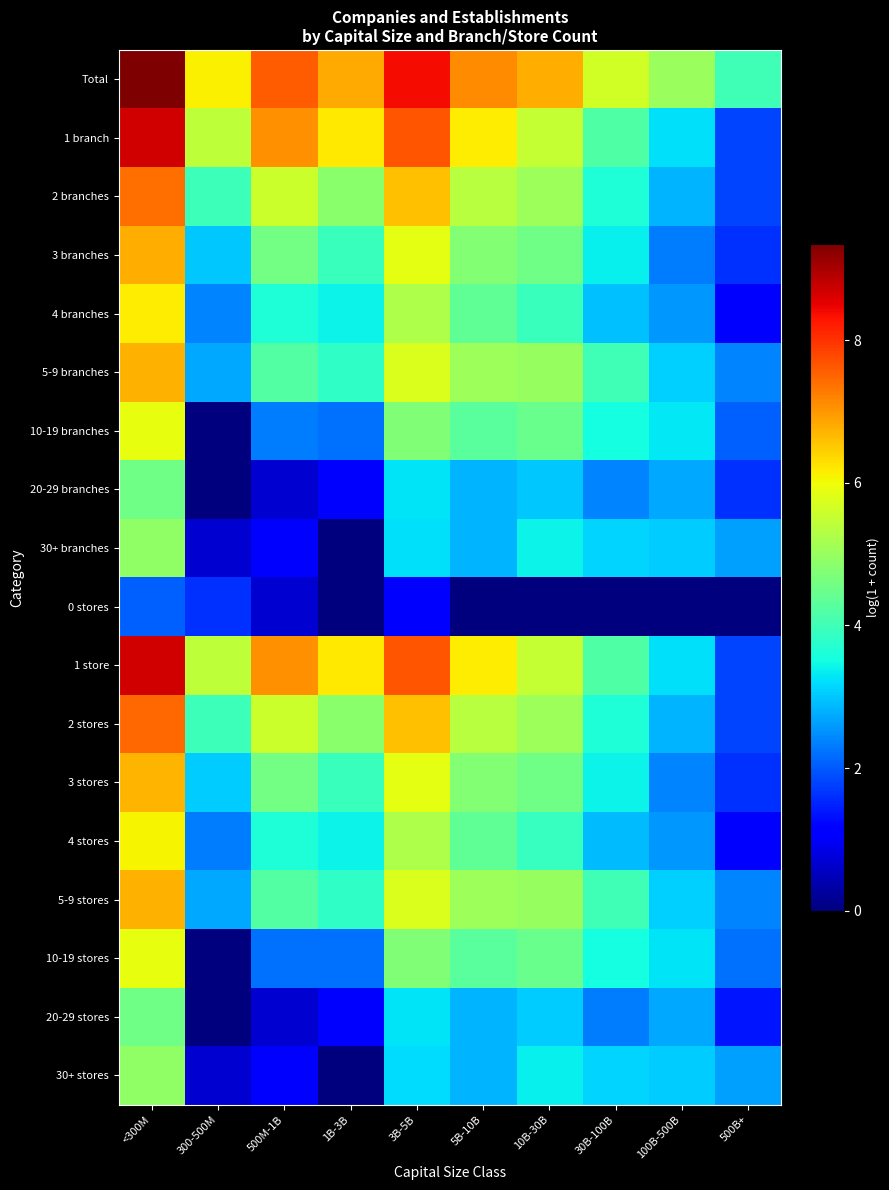

Reading left to right, extract all data points from this chart.

Total: <300M=9.4	300-500M=6.1	500M-1B=7.6	1B-3B=6.8	3B-5B=8.4	5B-10B=7.1	10B-30B=6.8	30B-100B=5.7	100B-500B=5.0	500B+=4.0
1 branch: <300M=8.7	300-500M=5.4	500M-1B=7.1	1B-3B=6.2	3B-5B=7.7	5B-10B=6.2	10B-30B=5.5	30B-100B=4.2	100B-500B=3.2	500B+=1.8
2 branches: <300M=7.4	300-500M=4.0	500M-1B=5.6	1B-3B=4.8	3B-5B=6.6	5B-10B=5.4	10B-30B=5.1	30B-100B=3.6	100B-500B=2.8	500B+=1.8
3 branches: <300M=6.8	300-500M=3.0	500M-1B=4.6	1B-3B=3.9	3B-5B=5.9	5B-10B=4.8	10B-30B=4.5	30B-100B=3.4	100B-500B=2.3	500B+=1.6
4 branches: <300M=6.1	300-500M=2.4	500M-1B=3.6	1B-3B=3.4	3B-5B=5.2	5B-10B=4.4	10B-30B=3.9	30B-100B=2.9	100B-500B=2.6	500B+=1.1
5-9 branches: <300M=6.7	300-500M=2.7	500M-1B=4.2	1B-3B=3.8	3B-5B=5.7	5B-10B=5.0	10B-30B=5.0	30B-100B=4.0	100B-500B=3.1	500B+=2.4
10-19 branches: <300M=5.9	300-500M=0.0	500M-1B=2.3	1B-3B=2.2	3B-5B=4.7	5B-10B=4.3	10B-30B=4.5	30B-100B=3.5	100B-500B=3.3	500B+=2.1
20-29 branches: <300M=4.5	300-500M=0.0	500M-1B=0.7	1B-3B=1.1	3B-5B=3.3	5B-10B=2.8	10B-30B=3.0	30B-100B=2.4	100B-500B=2.7	500B+=1.6
30+ branches: <300M=4.9	300-500M=0.7	500M-1B=1.1	1B-3B=0.0	3B-5B=3.2	5B-10B=2.8	10B-30B=3.4	30B-100B=3.1	100B-500B=3.0	500B+=2.6
0 stores: <300M=2.1	300-500M=1.6	500M-1B=0.7	1B-3B=0.0	3B-5B=1.1	5B-10B=0.0	10B-30B=0.0	30B-100B=0.0	100B-500B=0.0	500B+=0.0
1 store: <300M=8.7	300-500M=5.4	500M-1B=7.1	1B-3B=6.2	3B-5B=7.7	5B-10B=6.2	10B-30B=5.5	30B-100B=4.2	100B-500B=3.2	500B+=1.8
2 stores: <300M=7.5	300-500M=4.0	500M-1B=5.6	1B-3B=4.8	3B-5B=6.6	5B-10B=5.4	10B-30B=5.1	30B-100B=3.6	100B-500B=2.8	500B+=1.8
3 stores: <300M=6.7	300-500M=3.0	500M-1B=4.6	1B-3B=3.9	3B-5B=5.9	5B-10B=4.8	10B-30B=4.6	30B-100B=3.4	100B-500B=2.4	500B+=1.6
4 stores: <300M=6.1	300-500M=2.3	500M-1B=3.6	1B-3B=3.4	3B-5B=5.2	5B-10B=4.4	10B-30B=3.9	30B-100B=2.9	100B-500B=2.6	500B+=1.1
5-9 stores: <300M=6.7	300-500M=2.7	500M-1B=4.2	1B-3B=3.8	3B-5B=5.7	5B-10B=5.1	10B-30B=5.0	30B-100B=4.0	100B-500B=3.1	500B+=2.4
10-19 stores: <300M=5.9	300-500M=0.0	500M-1B=2.2	1B-3B=2.2	3B-5B=4.7	5B-10B=4.3	10B-30B=4.5	30B-100B=3.5	100B-500B=3.3	500B+=2.2
20-29 stores: <300M=4.5	300-500M=0.0	500M-1B=0.7	1B-3B=1.1	3B-5B=3.3	5B-10B=2.8	10B-30B=3.0	30B-100B=2.3	100B-500B=2.7	500B+=1.4
30+ stores: <300M=4.9	300-500M=0.7	500M-1B=1.1	1B-3B=0.0	3B-5B=3.2	5B-10B=2.8	10B-30B=3.4	30B-100B=3.1	100B-500B=3.0	500B+=2.6